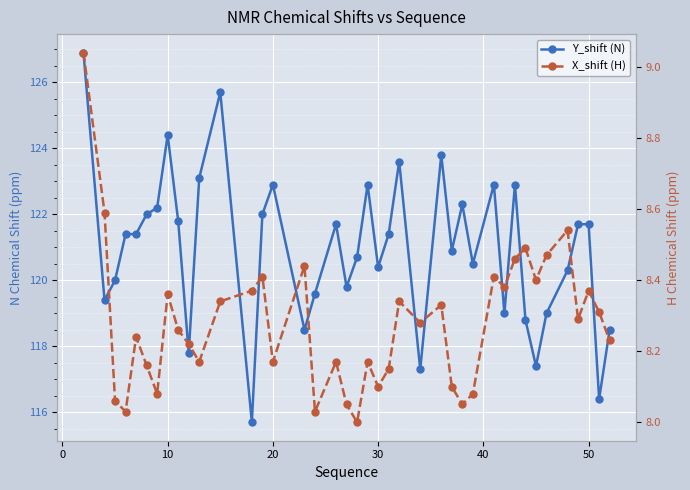

What is the difference between the maximum and minimum values in the Y_shift (N) series?

11.2